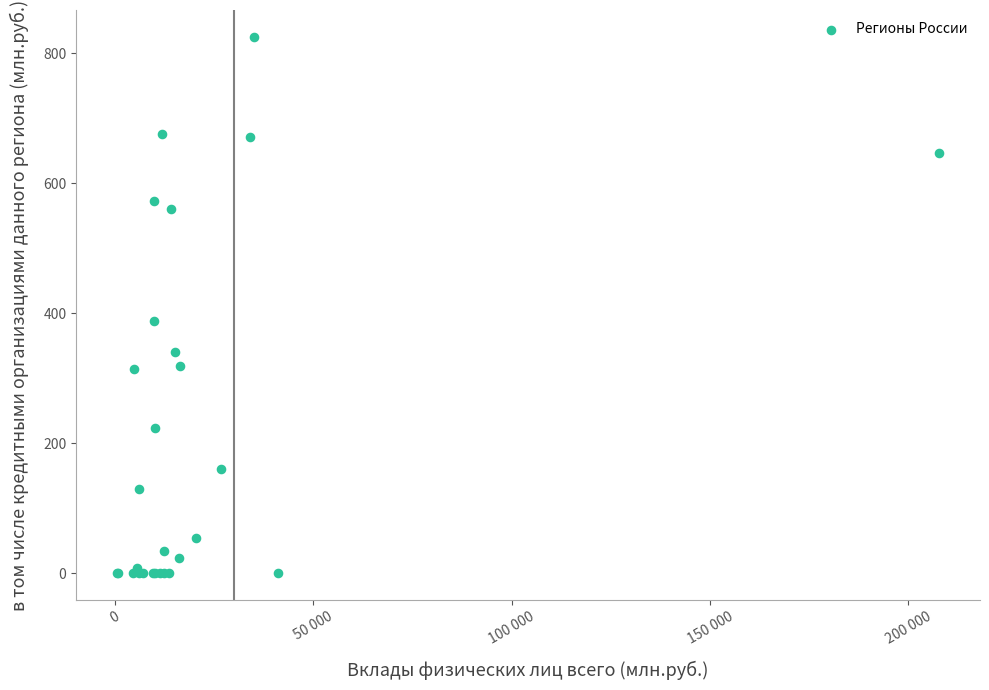

What Y value in the scatter plot is closest to 412?

388